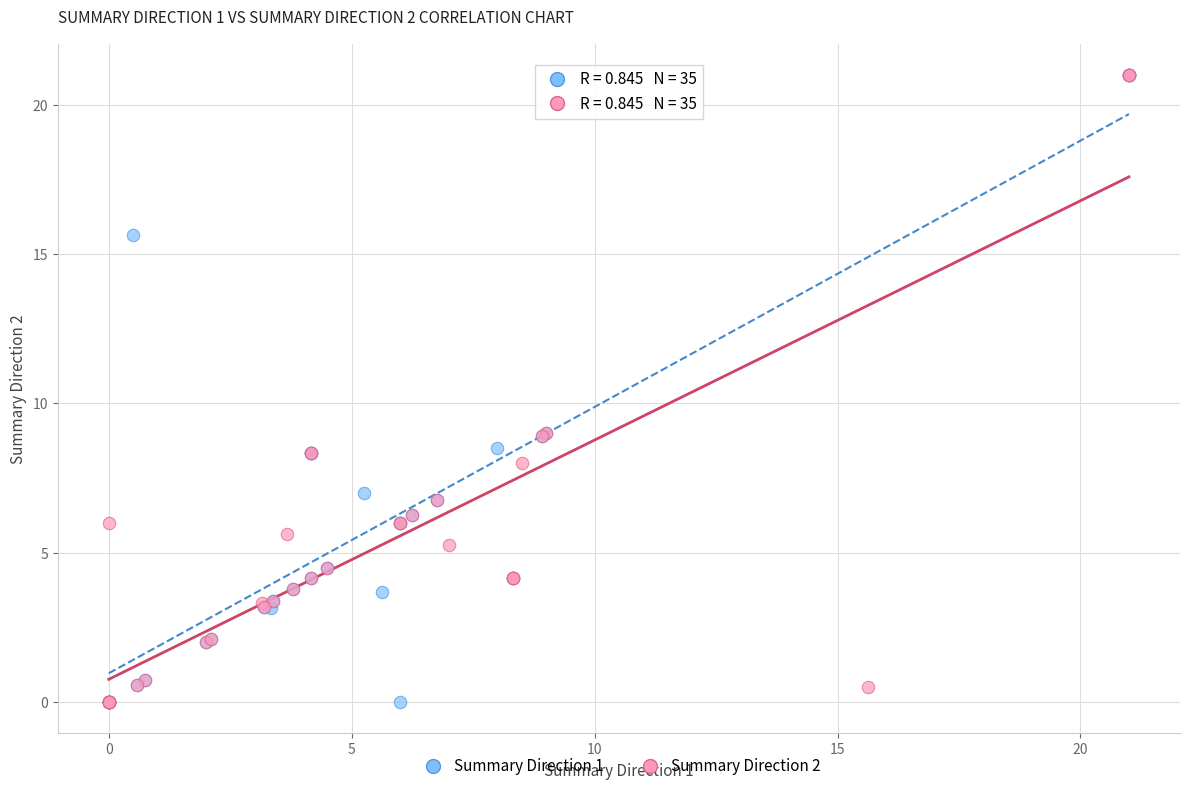

What are all the series names shown in the legend?

Summary Direction 1, Summary Direction 2